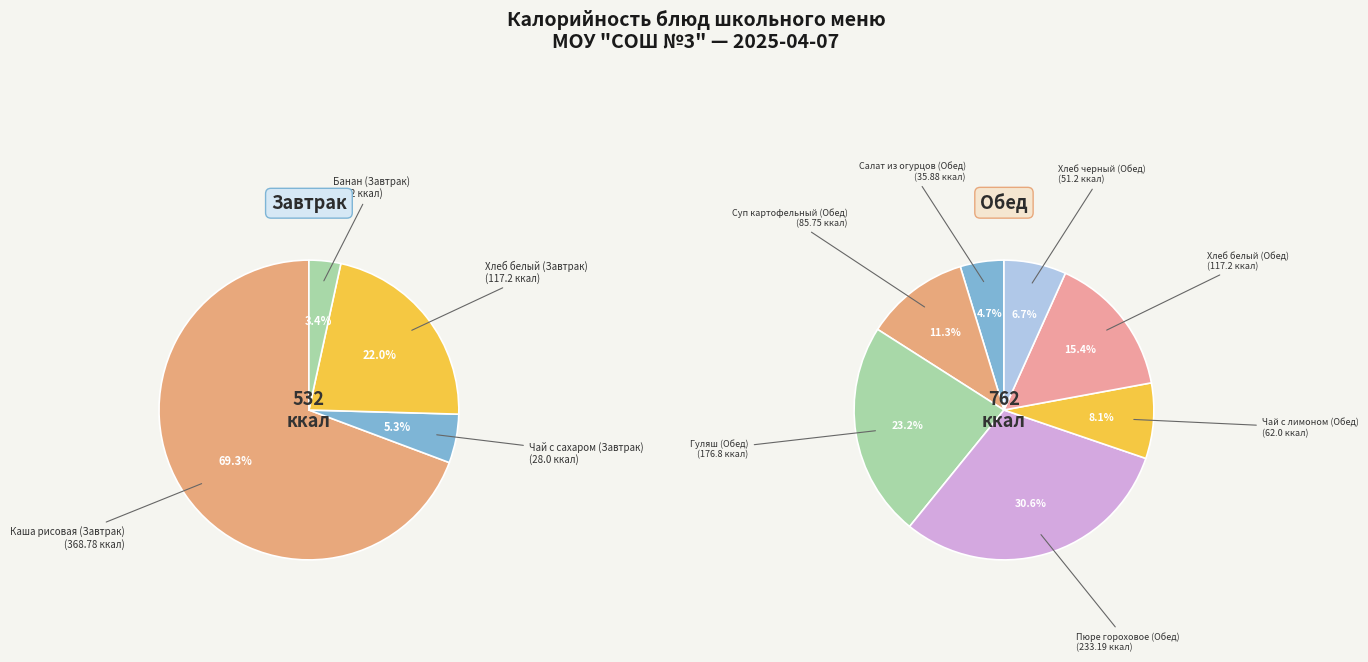

How many slices are in this pie chart?

11